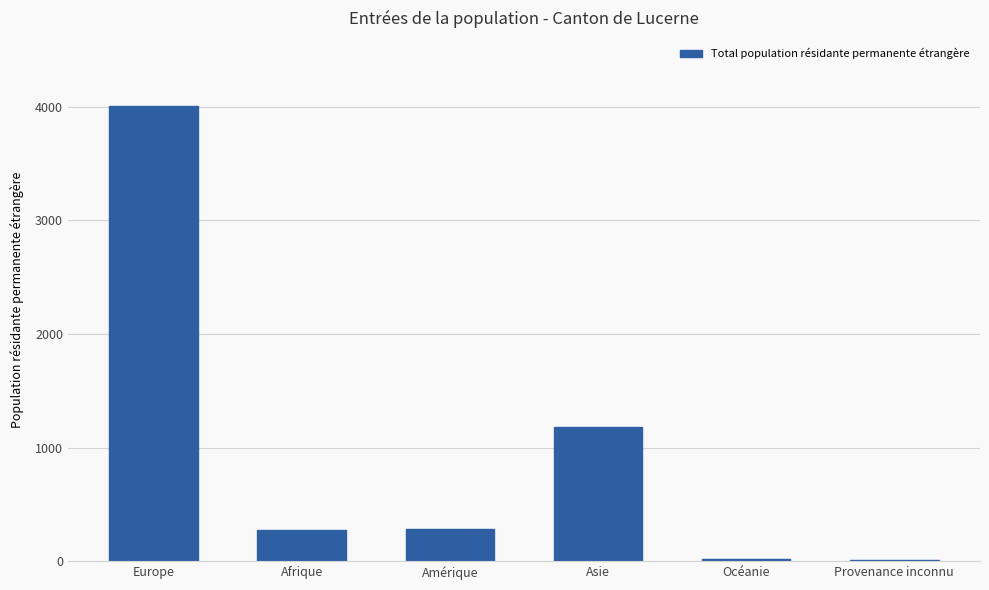

Are the bars horizontal?

No